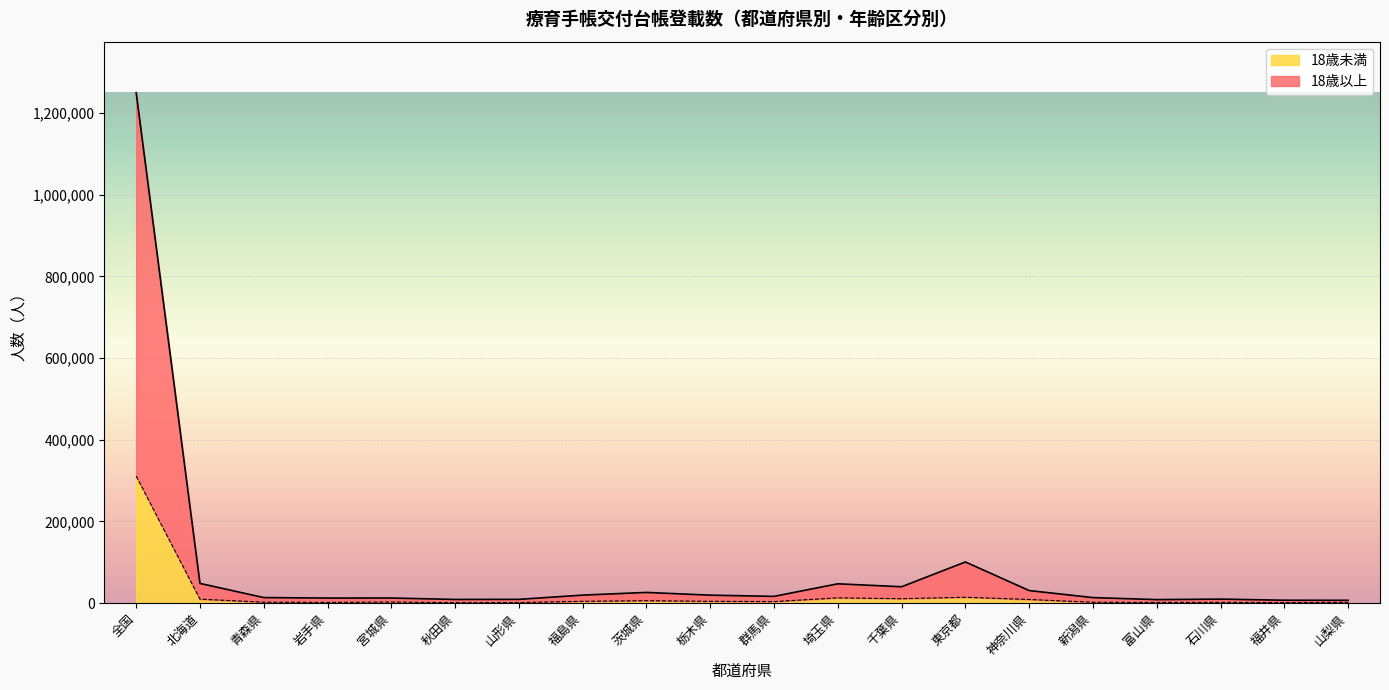

Rank the series by their maximum value, from highest to lowest.

18歳以上, 18歳未満